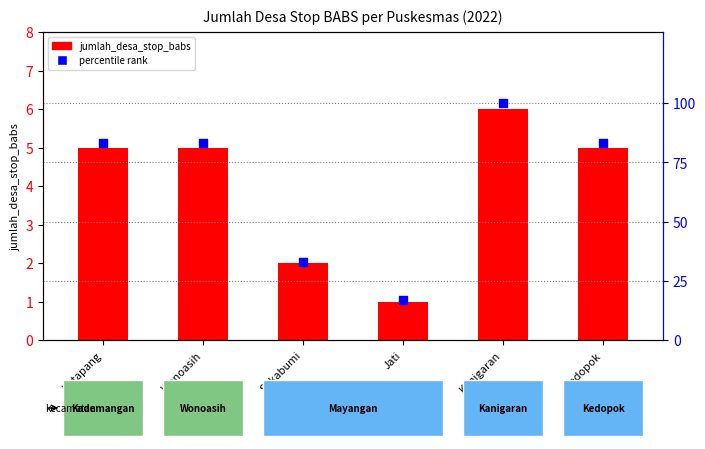

What are all the series names shown in the legend?

jumlah_desa_stop_babs, percentile rank